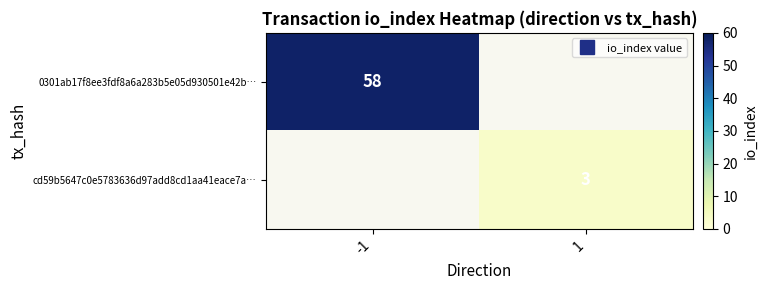

List the series in order of their overall mean, highest first.

0301ab17f8ee3fdf8a6a283b5e05d930501e42b…, cd59b5647c0e5783636d97add8cd1aa41eace7a…